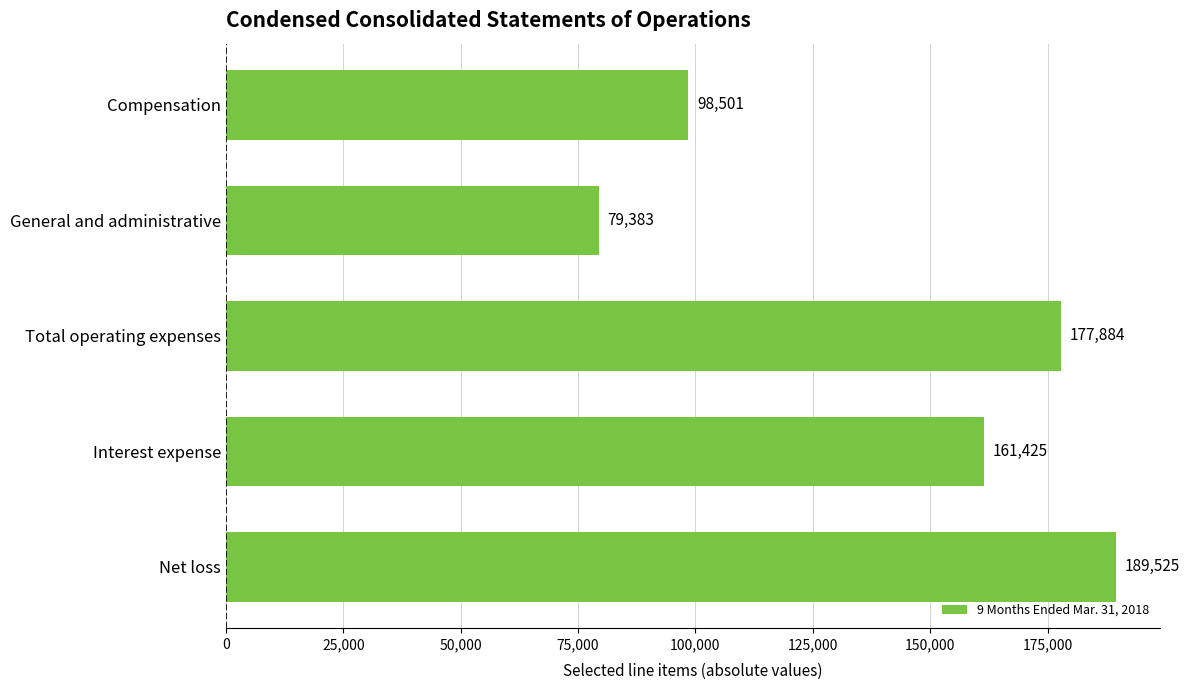

Reading bottom to top, what are all the values shown in this chart?

Net loss=189525	Interest expense=161425	Total operating expenses=177884	General and administrative=79383	Compensation=98501